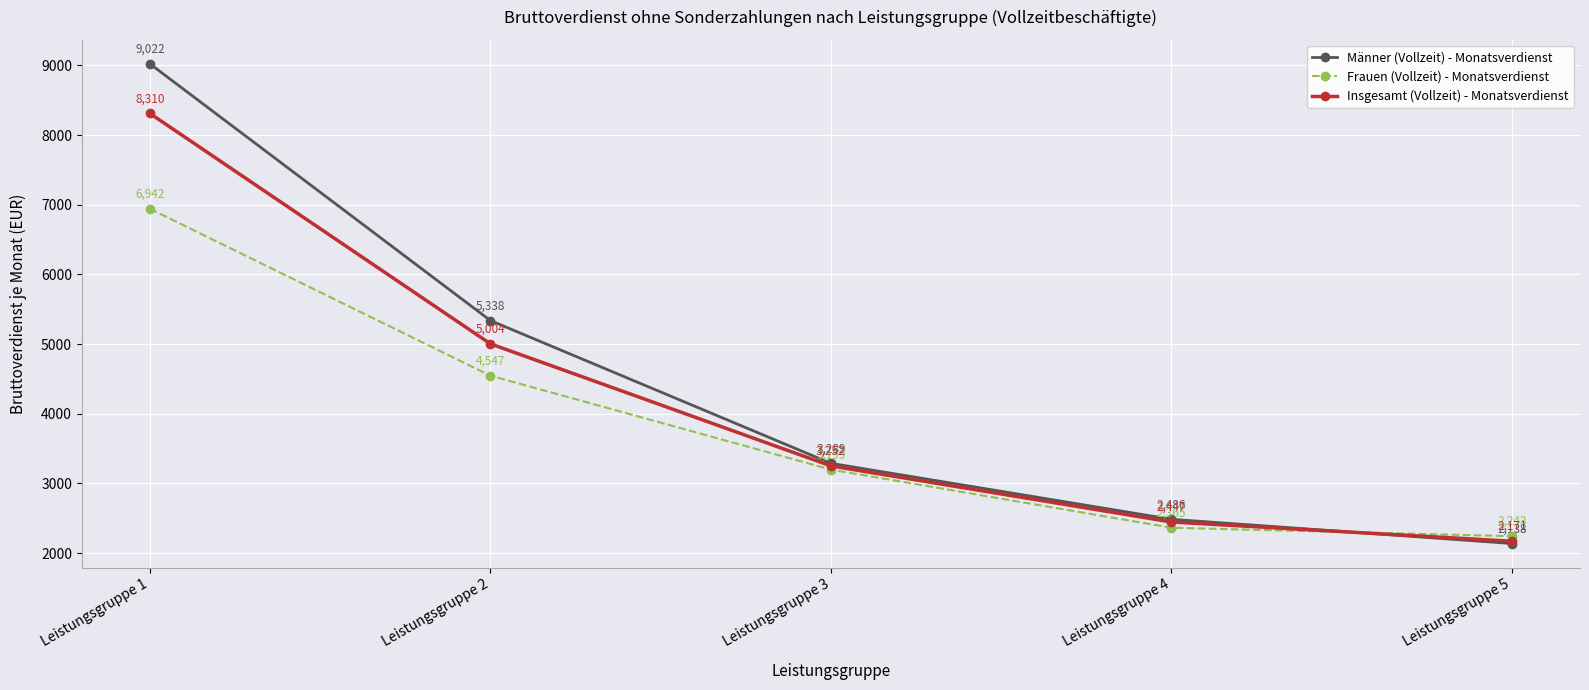

After their last crossing, which series has the higher values: Insgesamt (Vollzeit) - Monatsverdienst or Männer (Vollzeit) - Monatsverdienst?

Insgesamt (Vollzeit) - Monatsverdienst